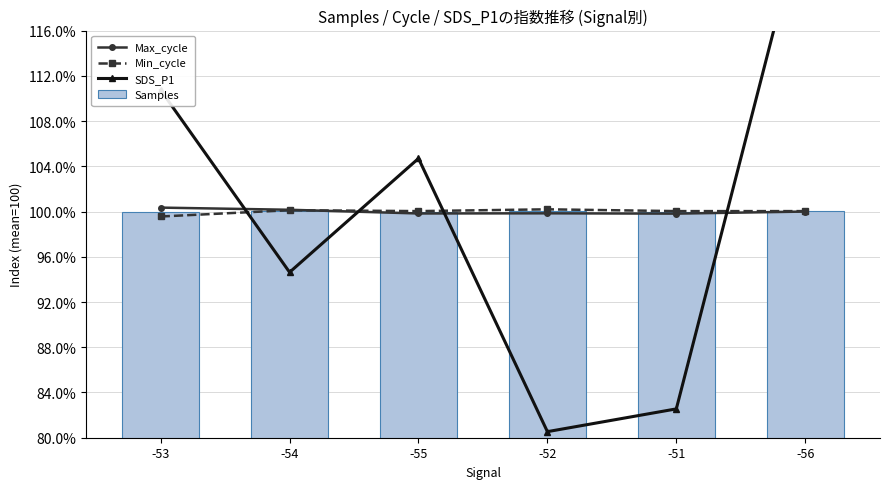

Which series has the largest total across all categories?

Max_cycle